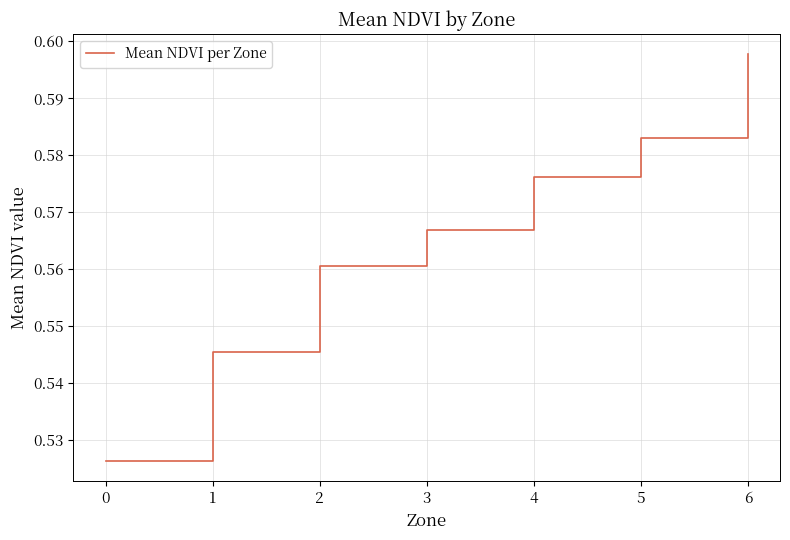

Count the number of categories in the chart.

7